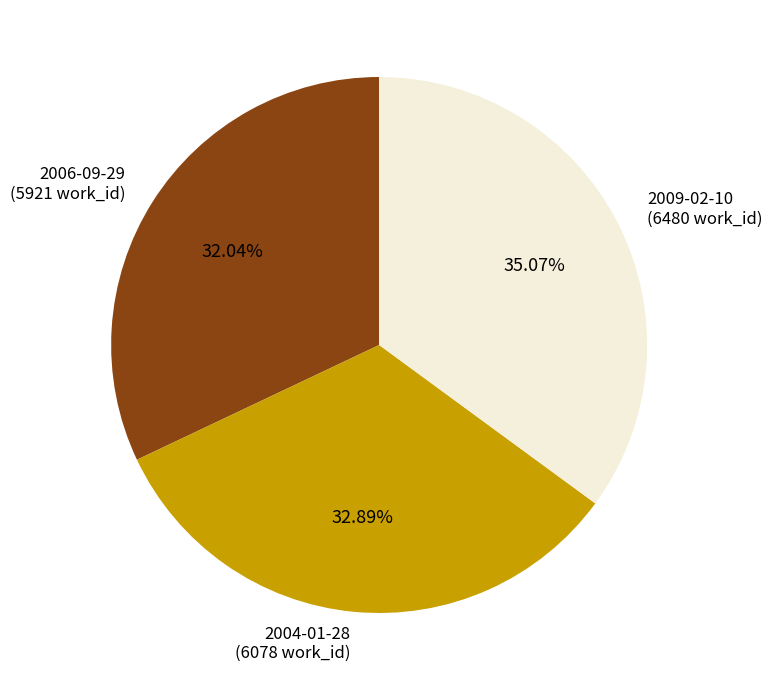

To the nearest percent, what percentage of the pie is 2004-01-28?

33%